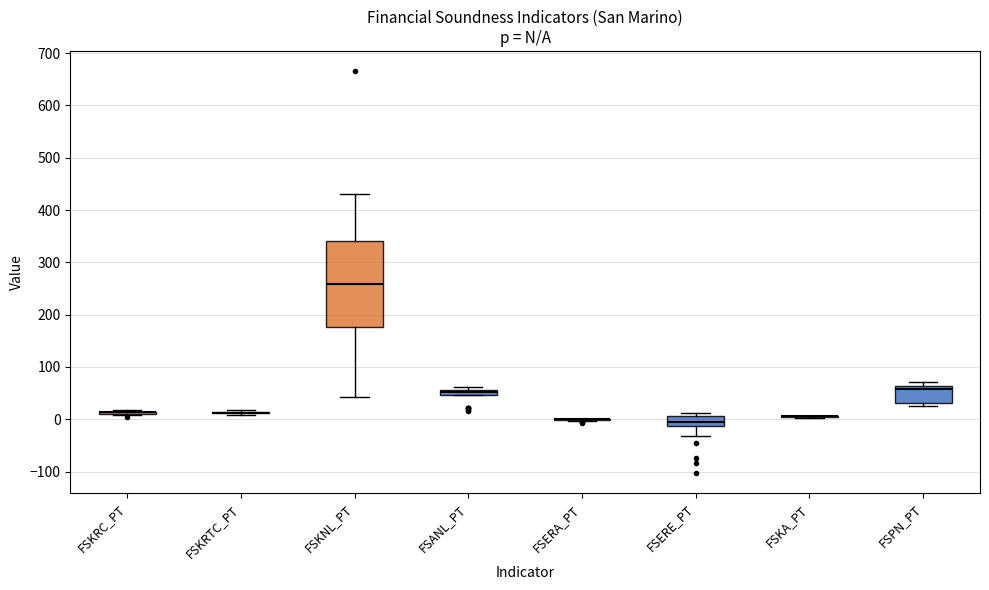

Comparing the boxes themselves (not the whiskers), which one is the tallest?

FSKNL_PT